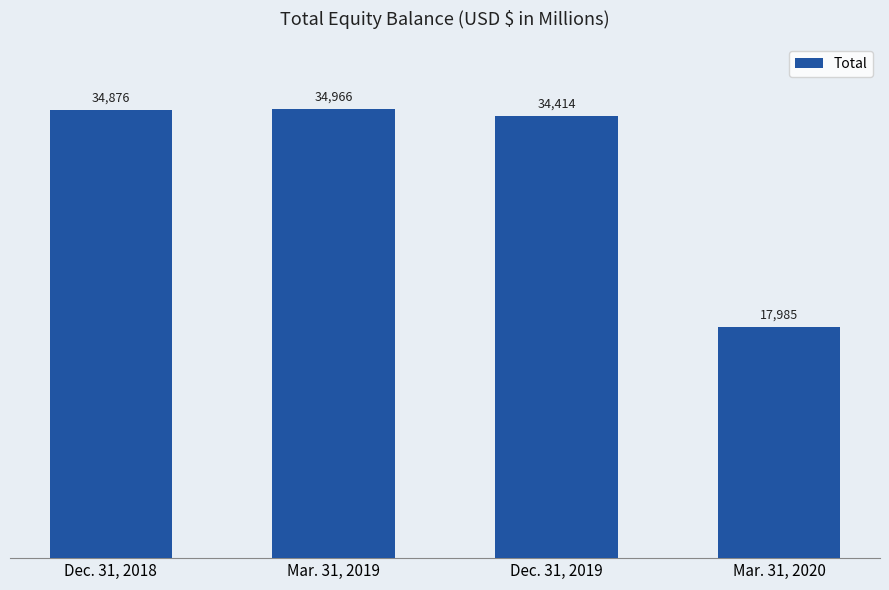

What is the difference between the second highest and minimum values?

16891